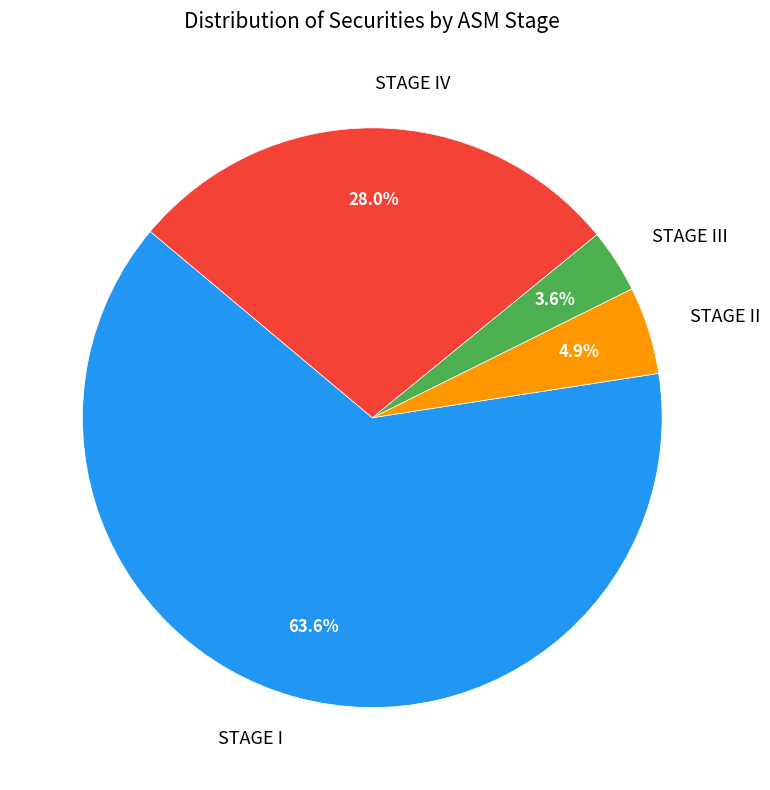

Is there any slice that represents more than half of the pie?

Yes